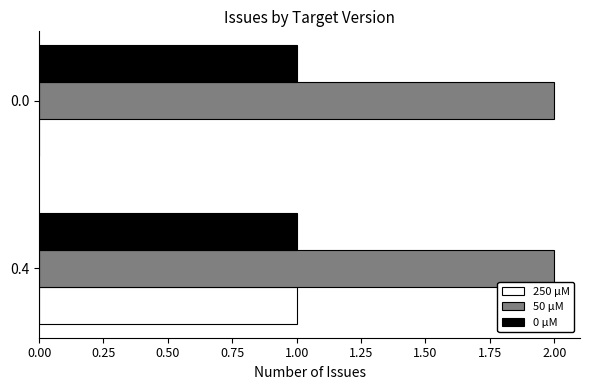

Between 0.4 and 0.0, which series saw the biggest shift?

250 μM